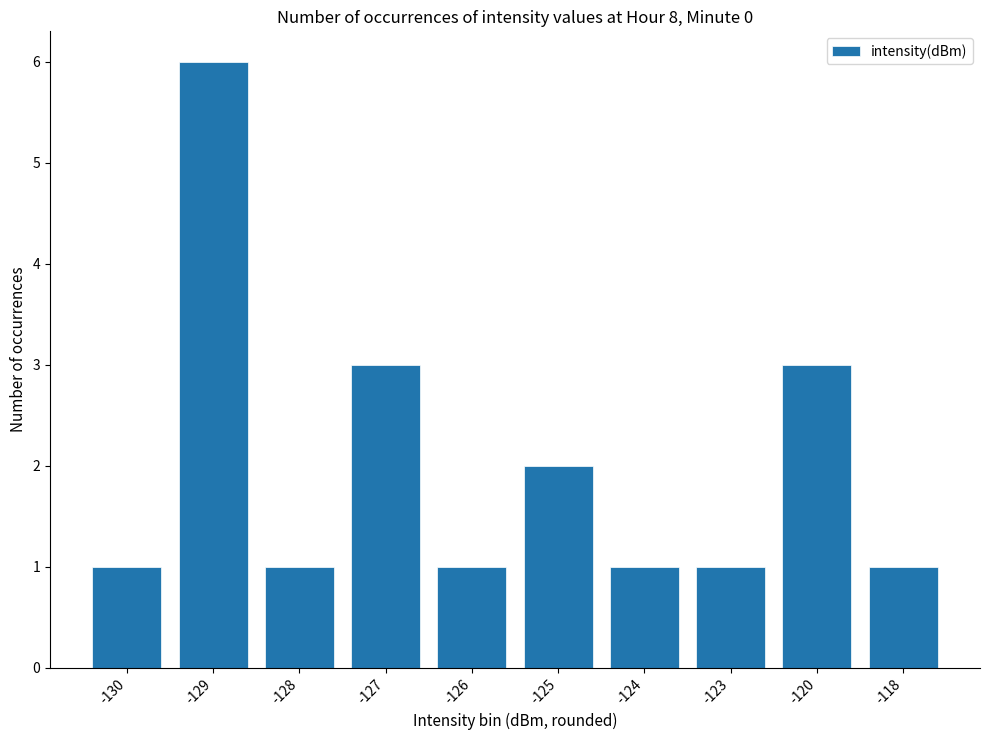

What is the ratio of the value at -118 to the value at -124?

1.0